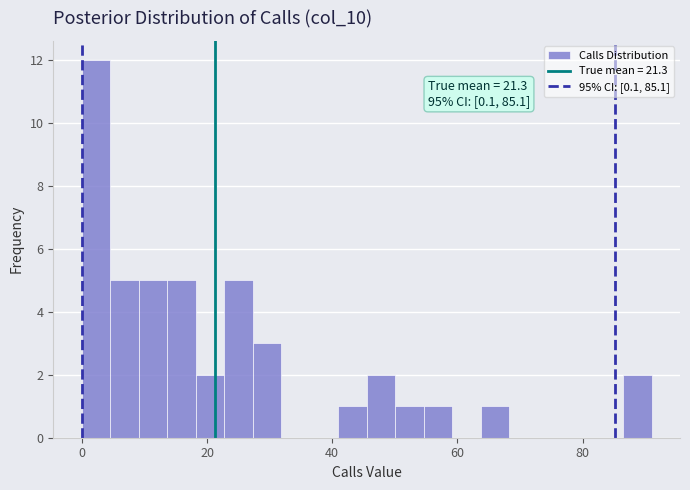

Around what value on the x-axis is the tallest bar? Give the approximate position of its centre, as read against the axis.

2